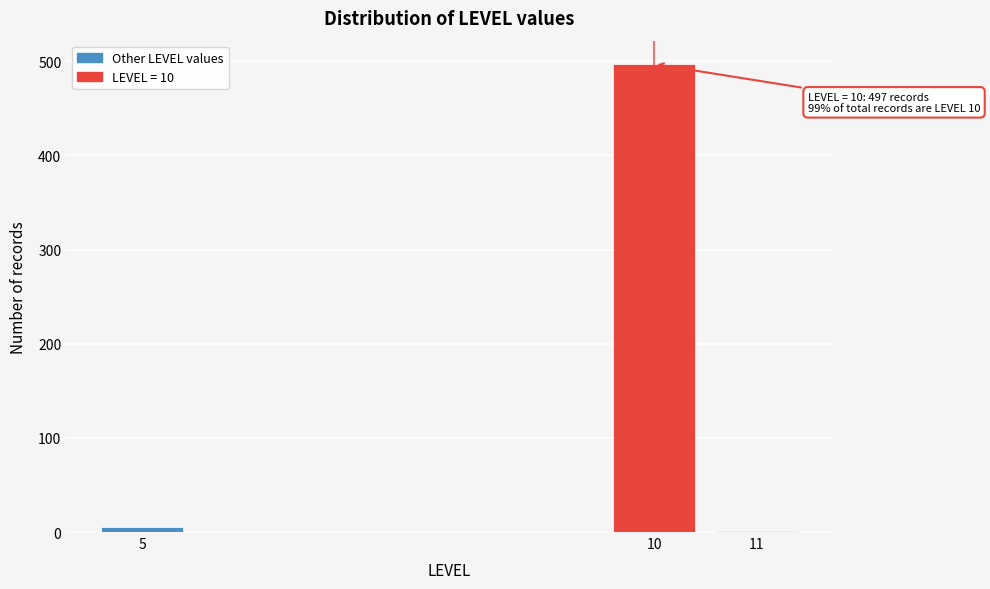

Reading left to right, extract all data points from this chart.

5=5	10=497	11=1